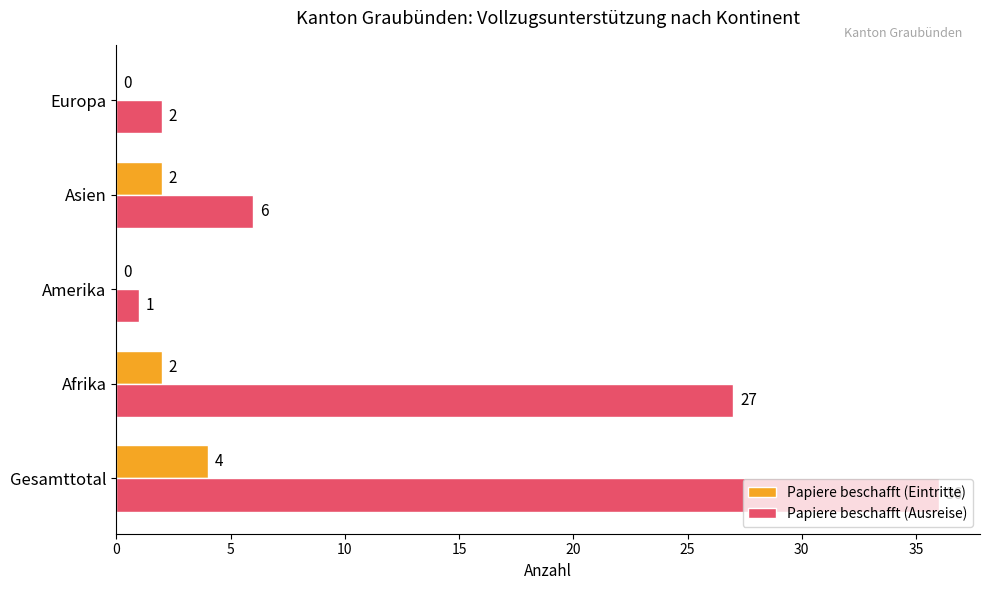

How many distinct data groups are displayed?

2